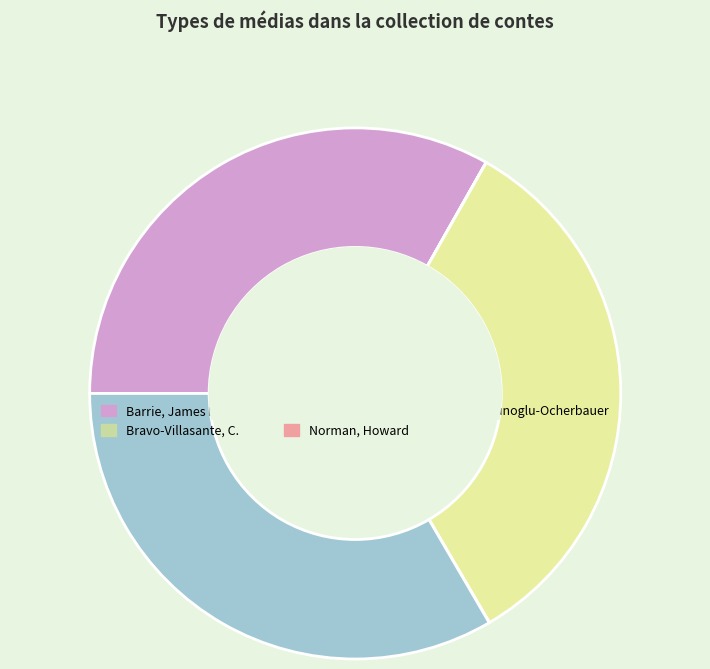

What percentage is the Rachmuhl, Françoise slice, to the nearest percent?

33%